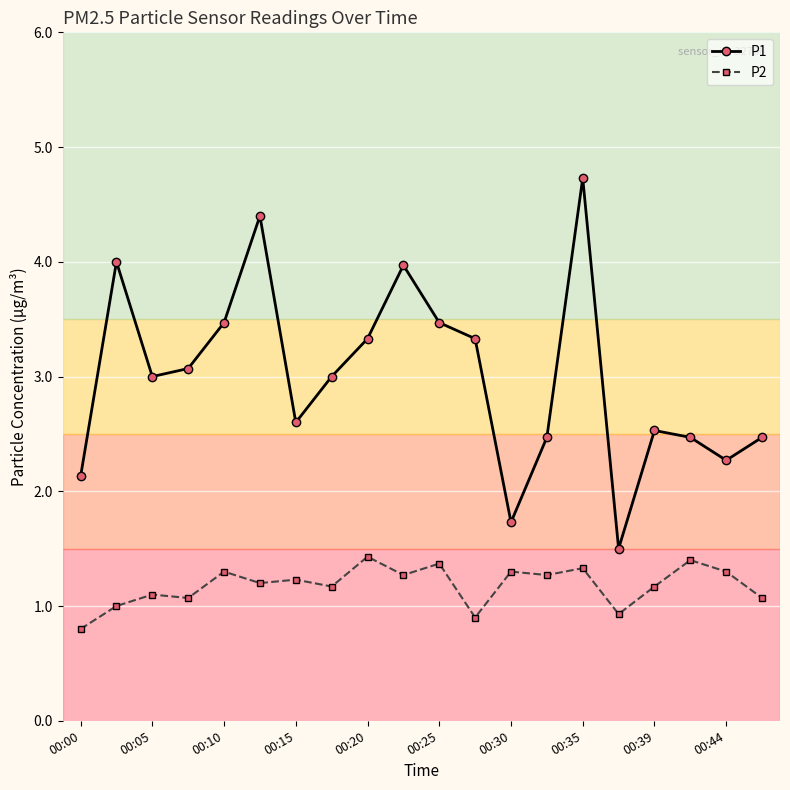

What are all the series names shown in the legend?

P1, P2